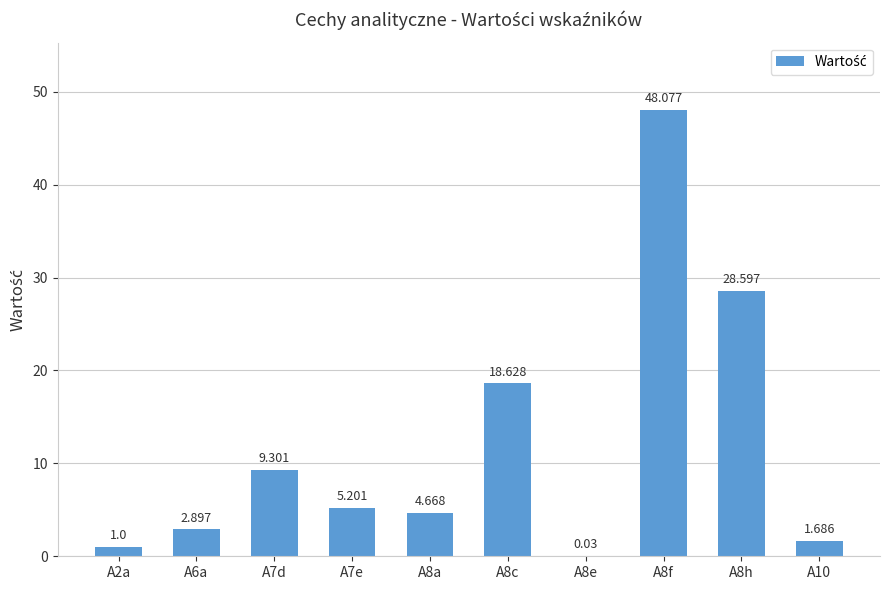

The chart shows a value of 11.5 at A8h. True or false?

False